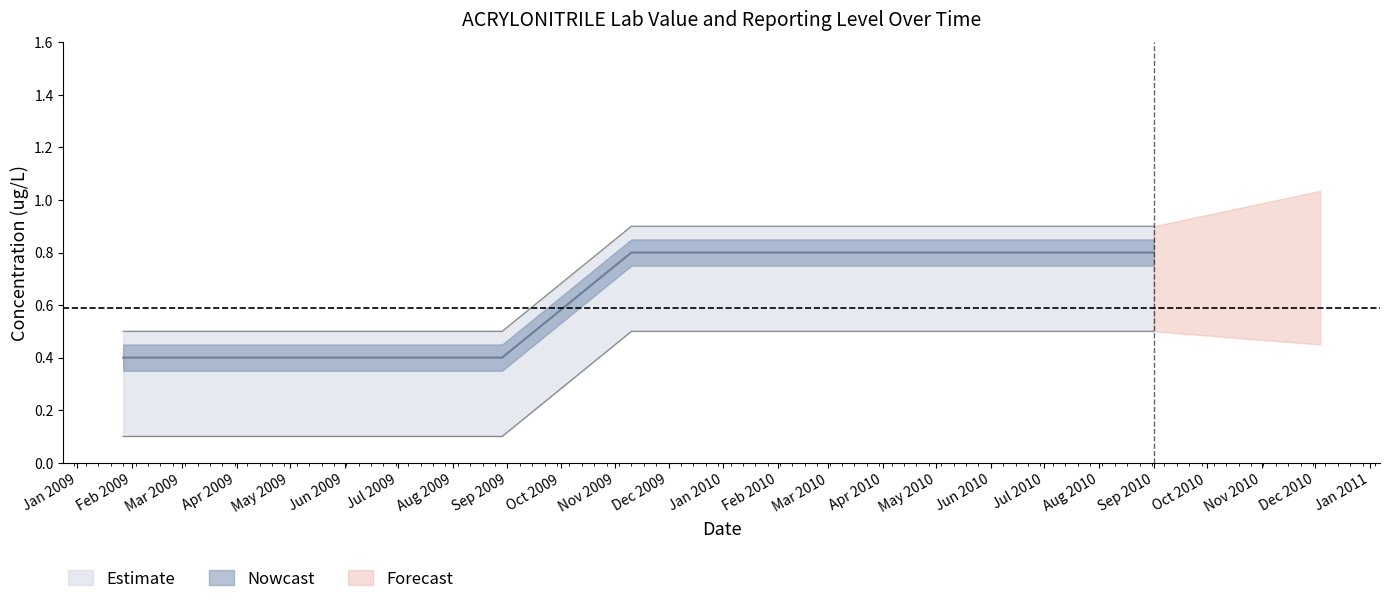

Does the chart have visible grid lines?

No